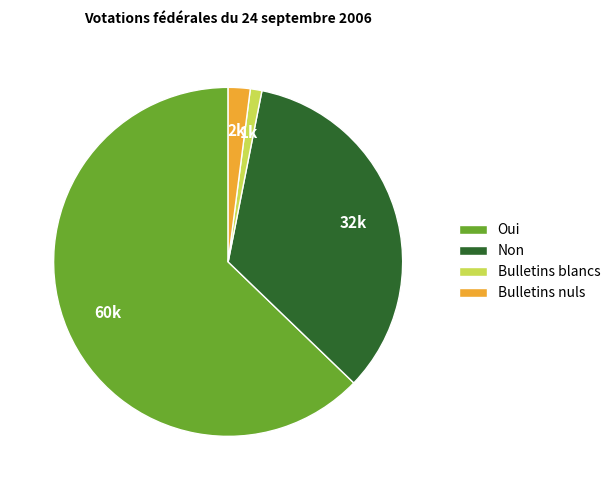

Do Oui and Bulletins nuls together represent more than half of the pie?

Yes